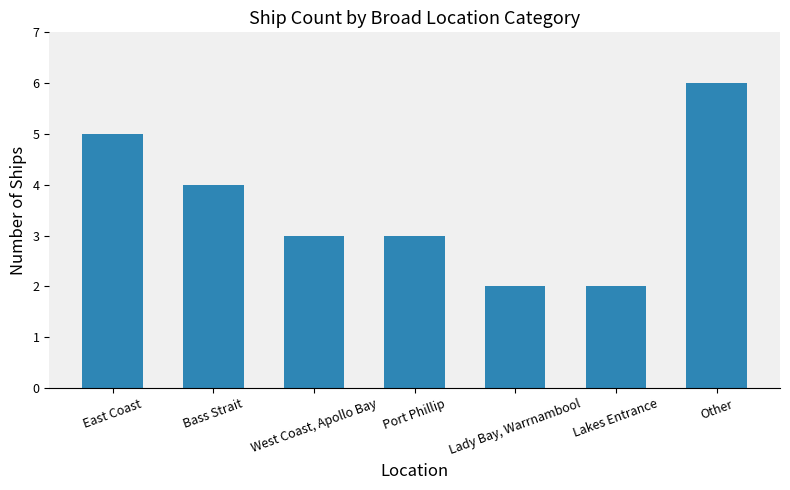

The value at Other is 9. True or false?

False